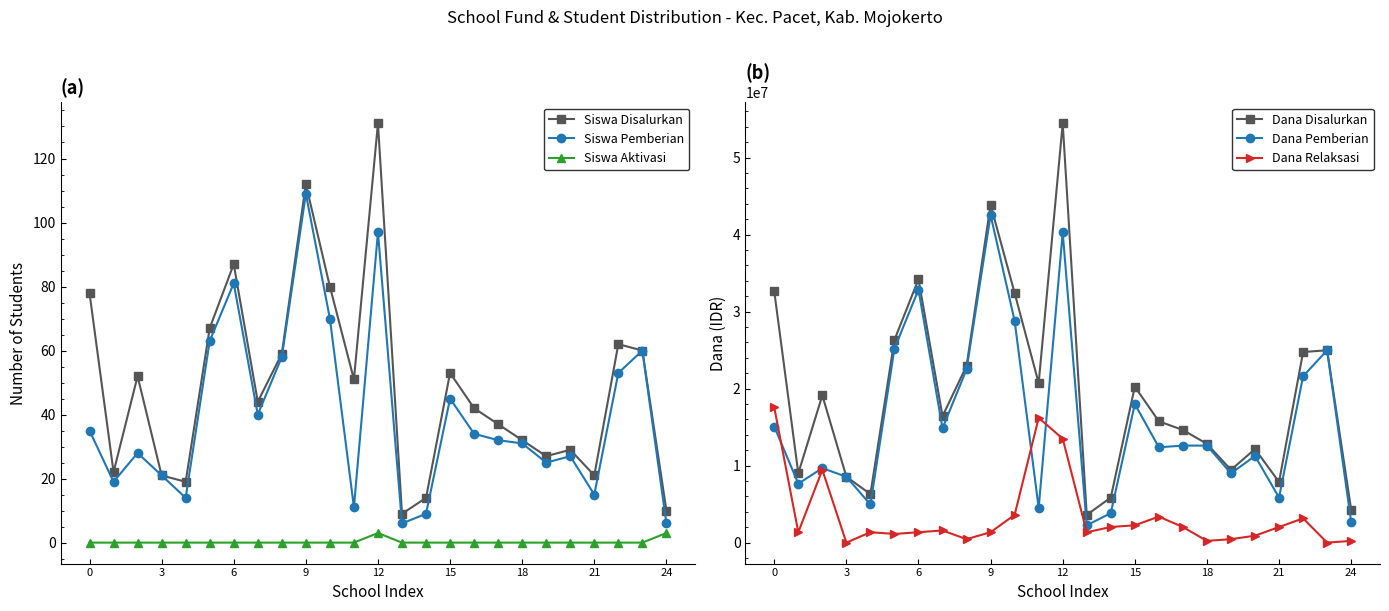

At which category is the sum across all series the highest?

12